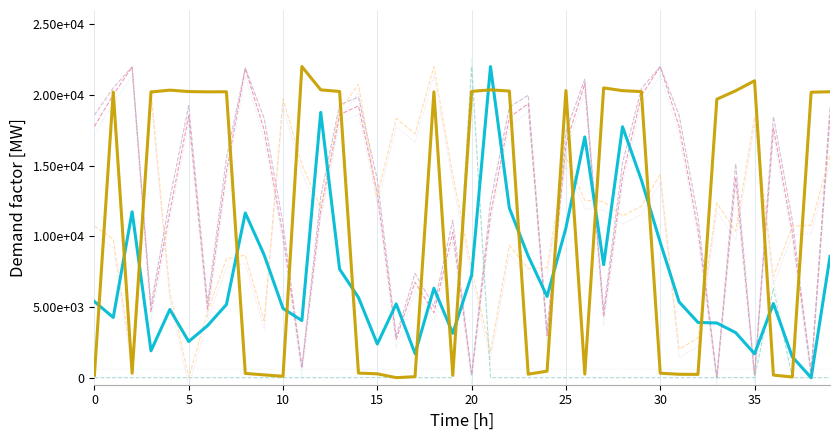

At which label does dnbrad reach its peak?

21